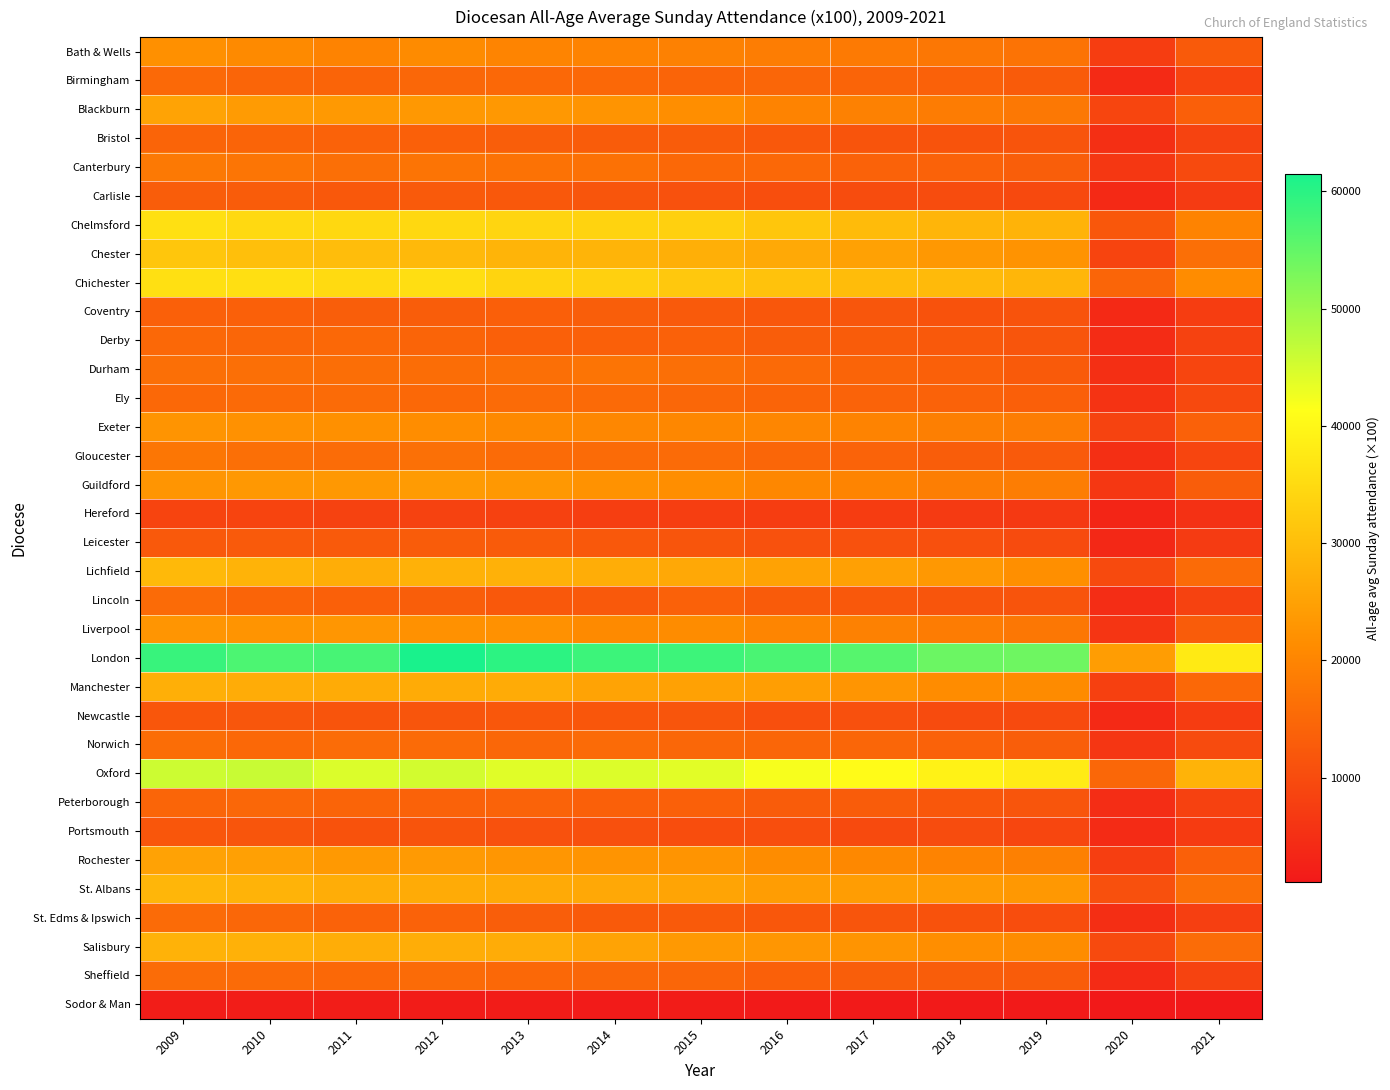

How many categories are shown in the chart?

13